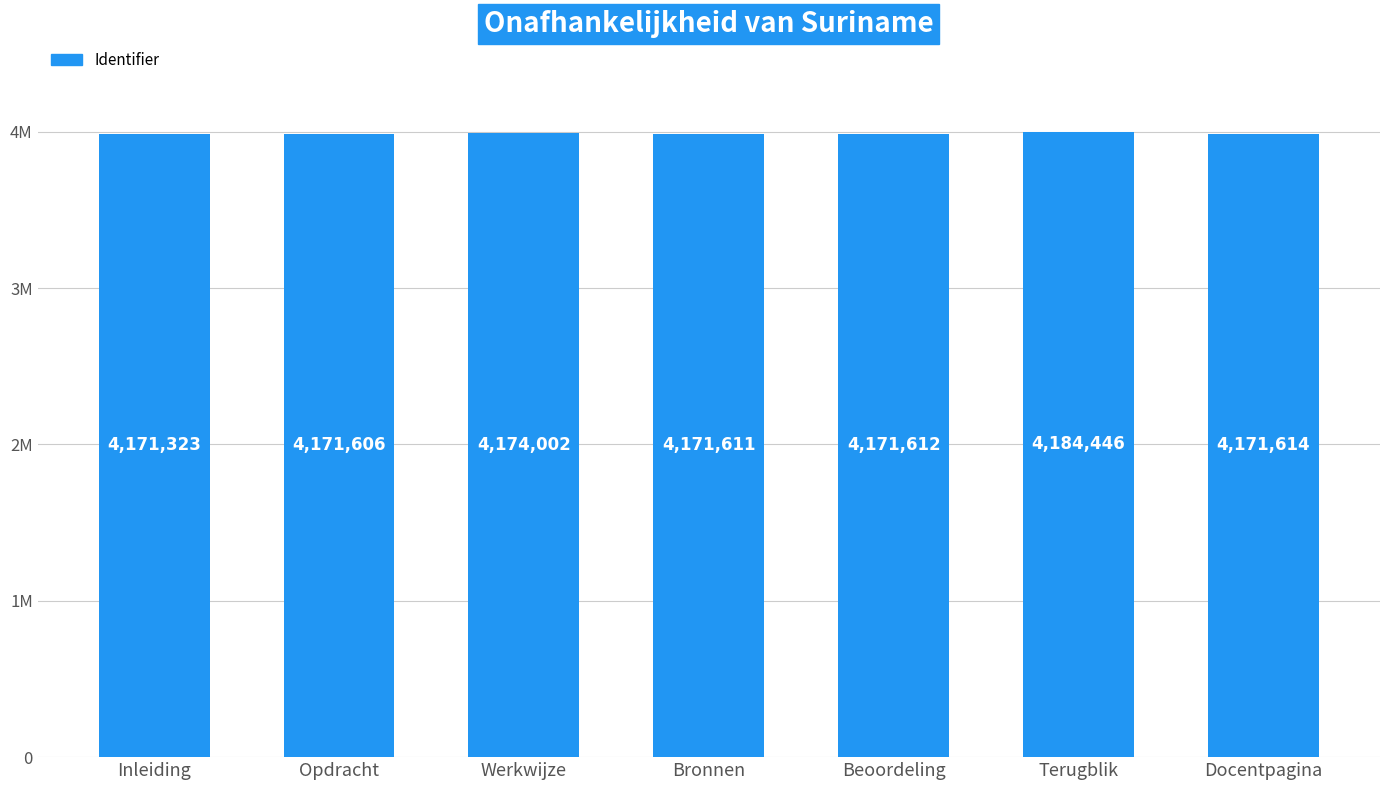

At which category does the chart reach its minimum across all series?

Inleiding